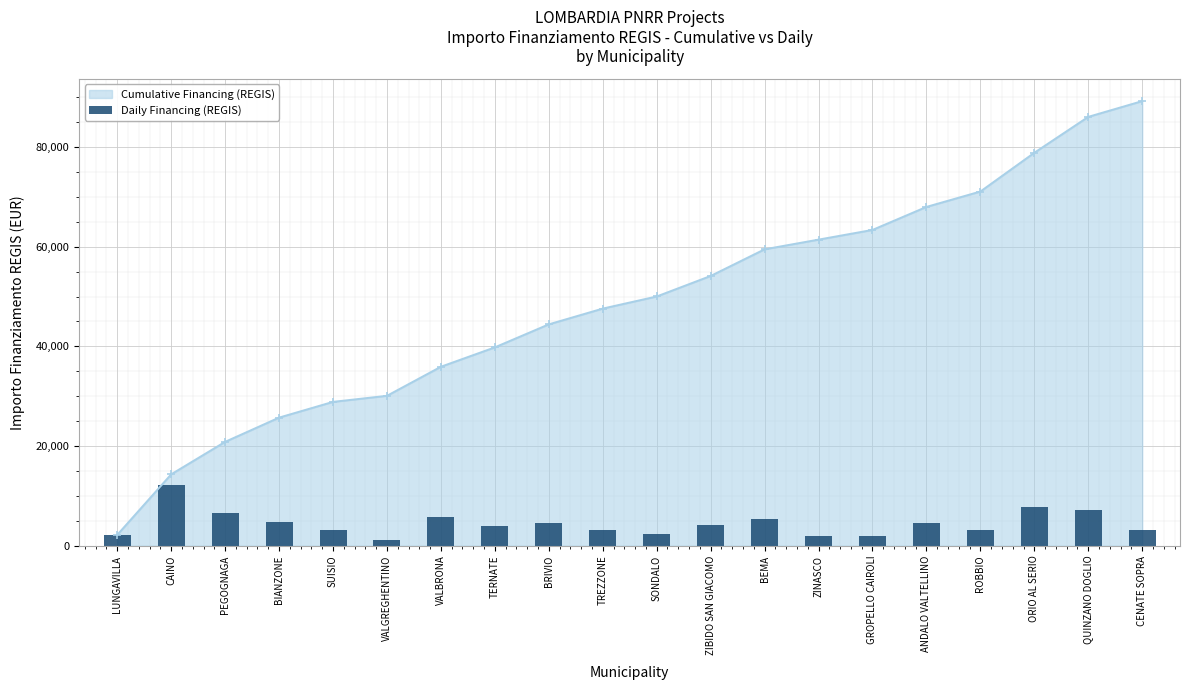

Is it true that the value at TERNATE is 1255?

False